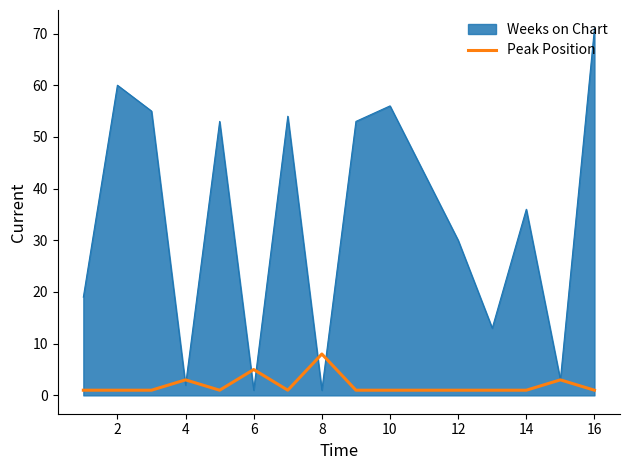

Which series has the largest total across all categories?

Weeks on Chart